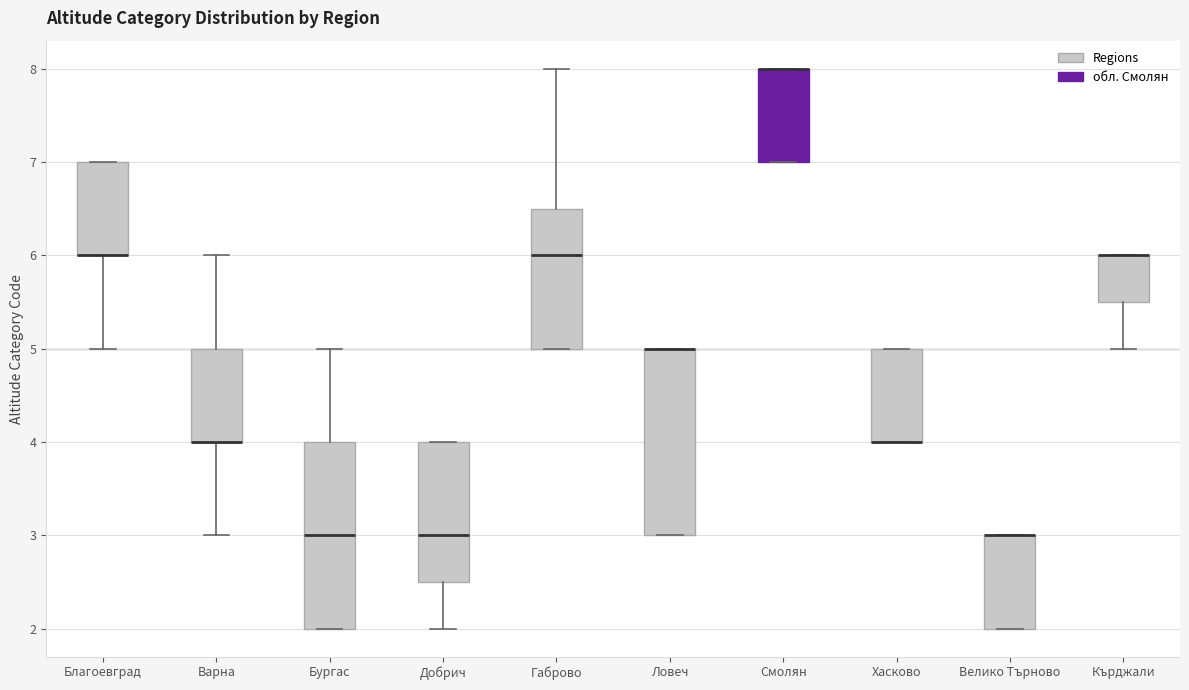

Reading left to right, read every box against the y-axis: the position of its median line, the range the box covers, and the ends of its whiskers. The values are not printed on the chart, so give them approximately, as read against the axis.

Благоевград: median 6.0 (drawn on the box's lower edge), box 6.0 to 7.0, whiskers 5.0 to 7.0
Варна: median 4.0 (drawn on the box's lower edge), box 4.0 to 5.0, whiskers 3.0 to 6.0
Бургас: median 3.0, box 2.0 to 4.0, whiskers 2.0 to 5.0
Добрич: median 3.0, box 2.5 to 4.0, whiskers 2.0 to 4.0
Габрово: median 6.0, box 5.0 to 6.5, whiskers 5.0 to 8.0
Ловеч: median 5.0 (drawn on the box's upper edge), box 3.0 to 5.0, whiskers 3.0 to 5.0
Смолян: median 8.0 (drawn on the box's upper edge), box 7.0 to 8.0, whiskers 7.0 to 8.0
Хасково: median 4.0 (drawn on the box's lower edge), box 4.0 to 5.0, whiskers 4.0 to 5.0
Велико Търново: median 3.0 (drawn on the box's upper edge), box 2.0 to 3.0, whiskers 2.0 to 3.0
Кърджали: median 6.0 (drawn on the box's upper edge), box 5.5 to 6.0, whiskers 5.0 to 6.0